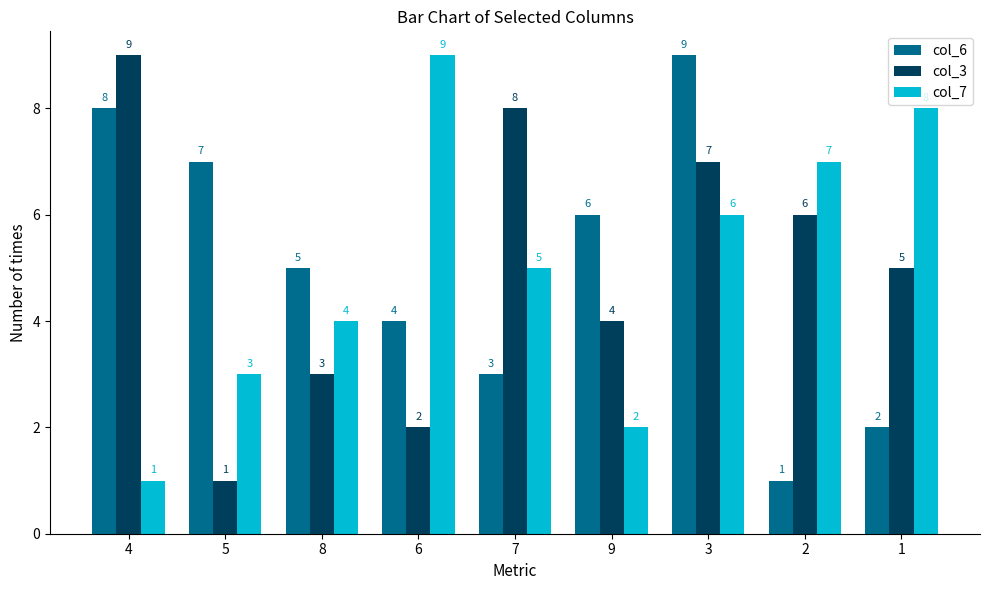

Is the value of col_7 at 1 greater than the value of col_6 at 2?

Yes